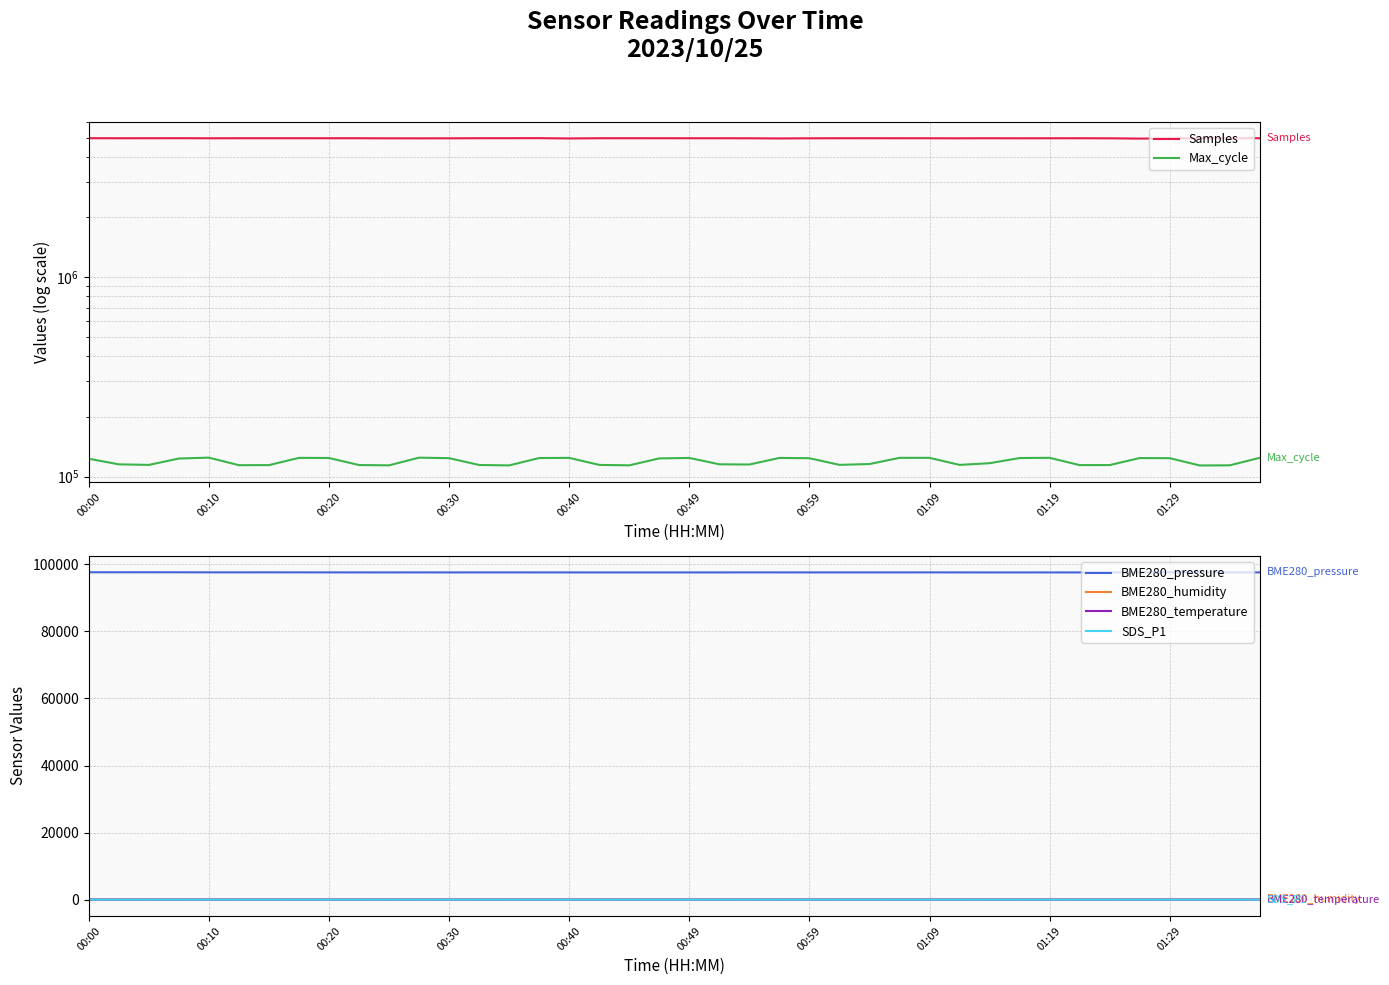

True or false: BME280_pressure and BME280_humidity cross at least once.

False